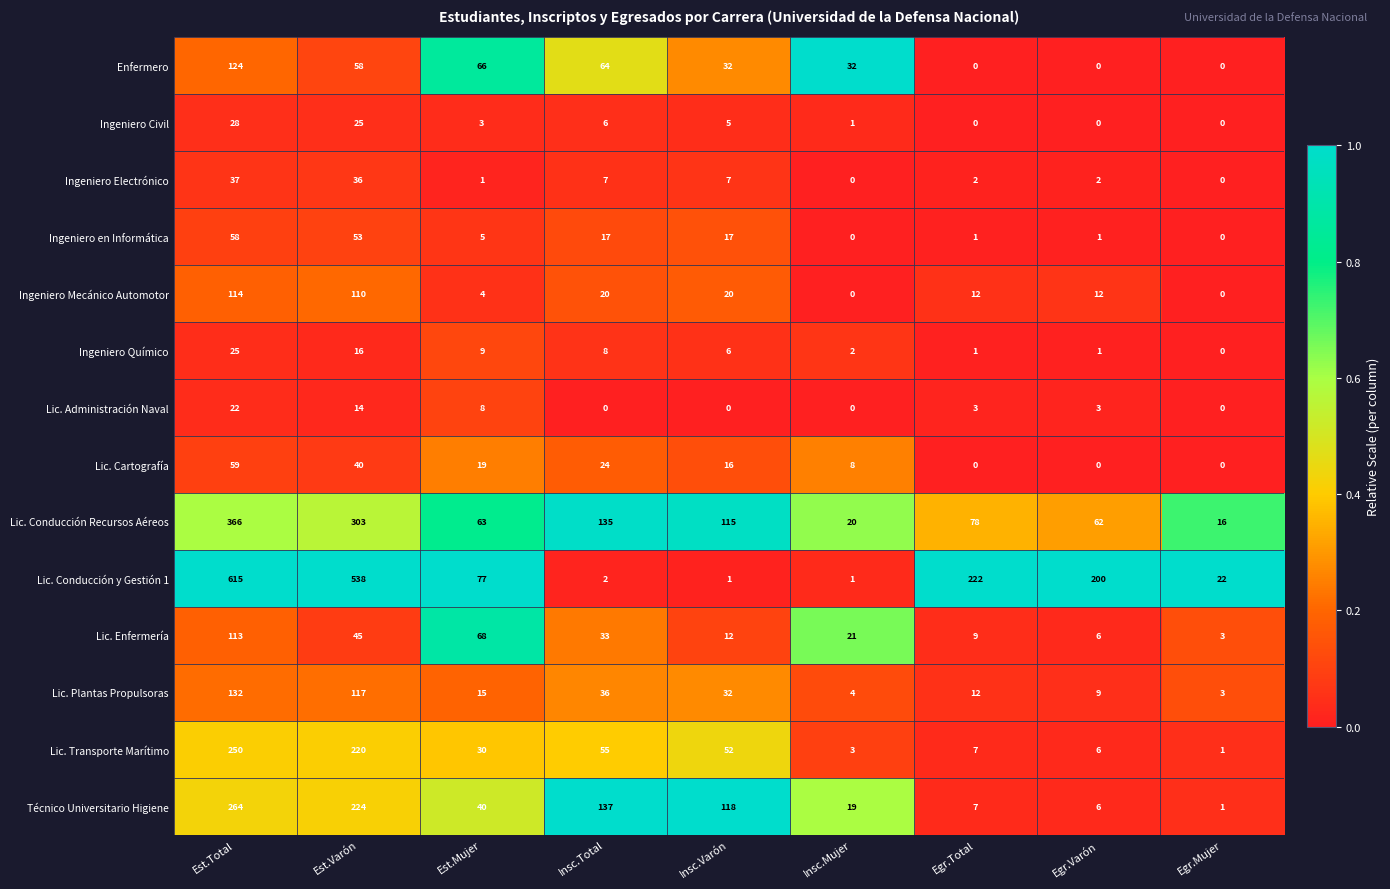

What is the maximum value for Ingeniero en Informática?

58